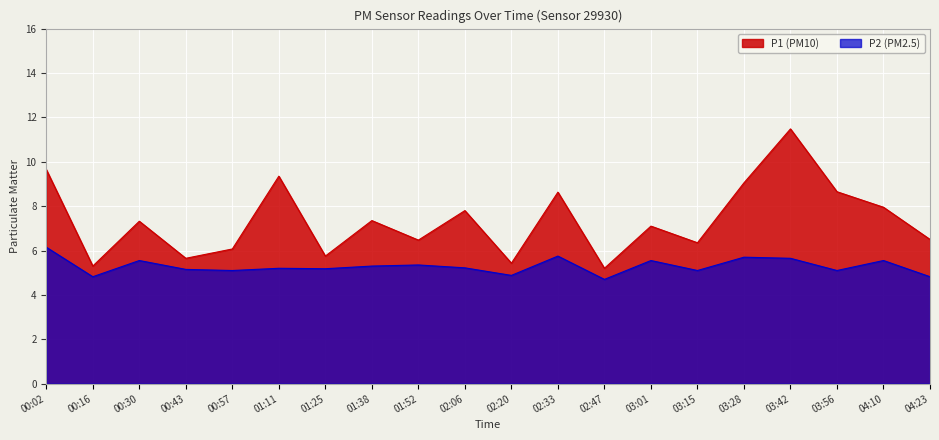

Which series has the largest total across all categories?

P1 (PM10)